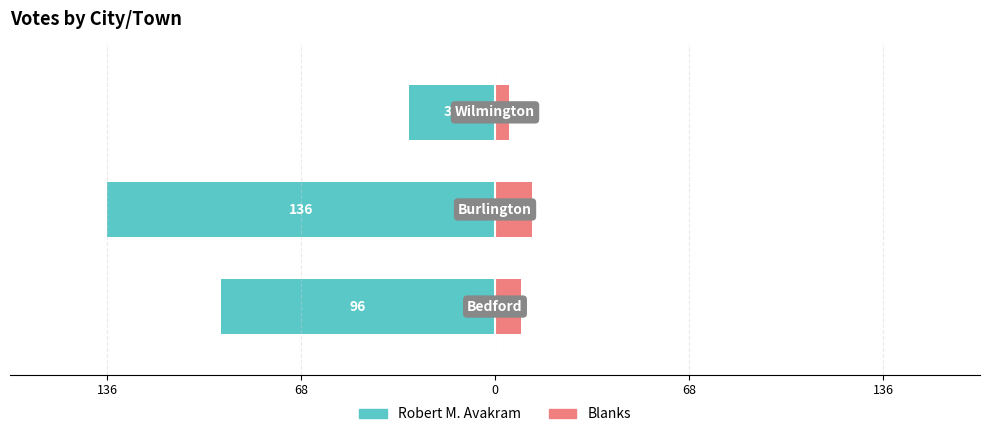

What is the minimum value shown in the chart?

-136